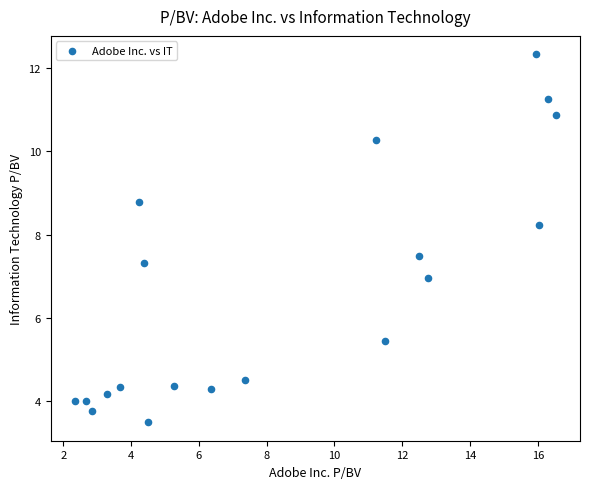

What is the range of X values (max minus min)?

14.2